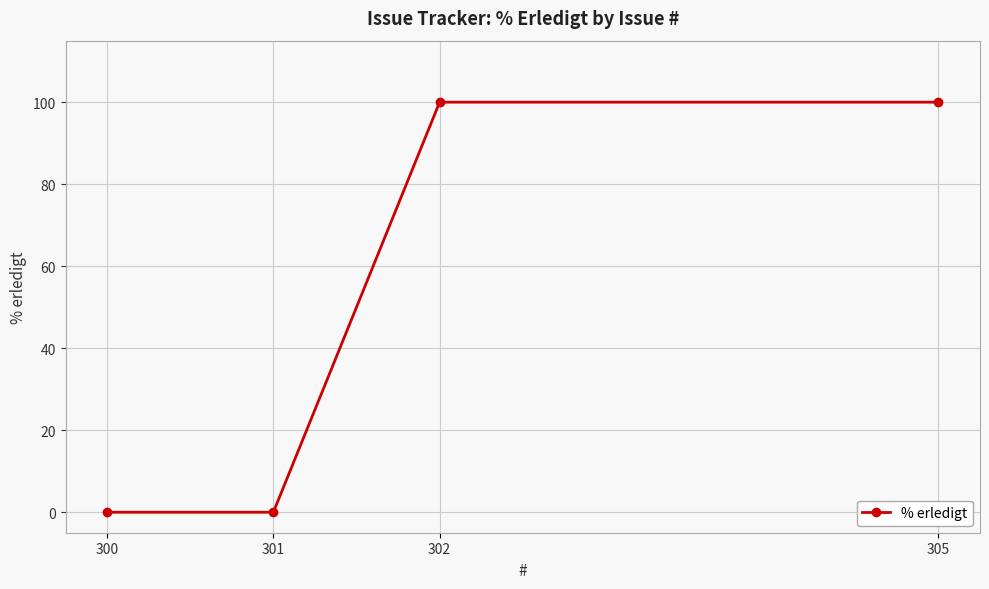

What is the change in value from 300 to 302?

+100